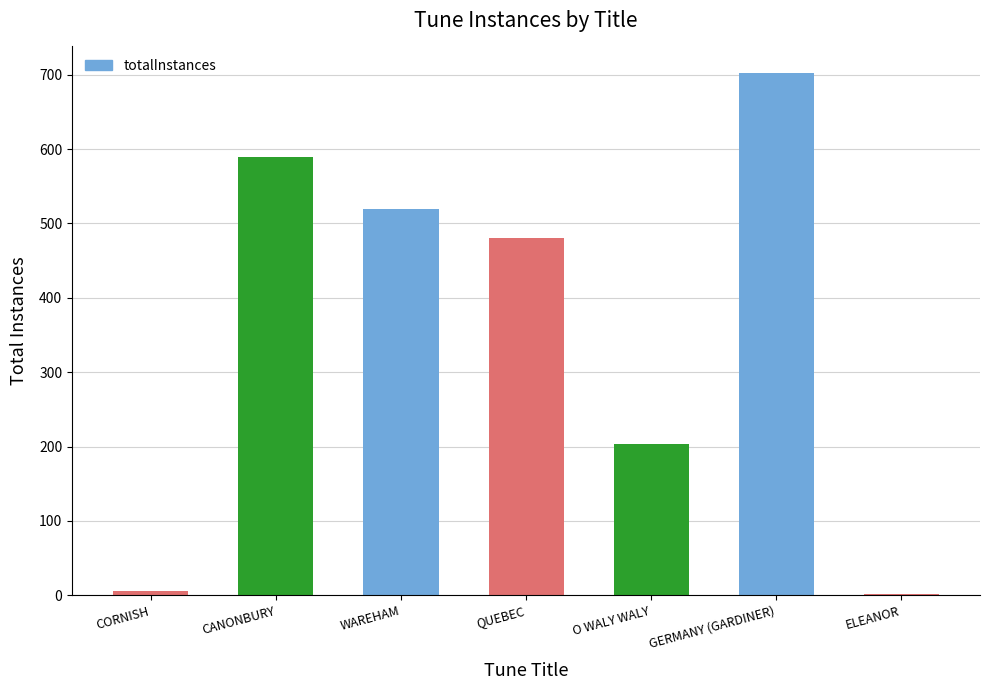

Which has a higher value, GERMANY (GARDINER) or O WALY WALY?

GERMANY (GARDINER)